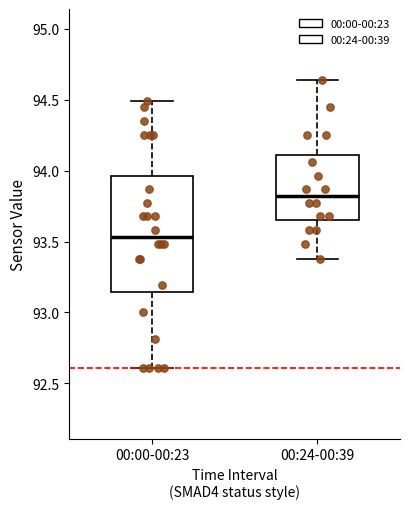

Which box's median line is the lowest?

00:00-00:23